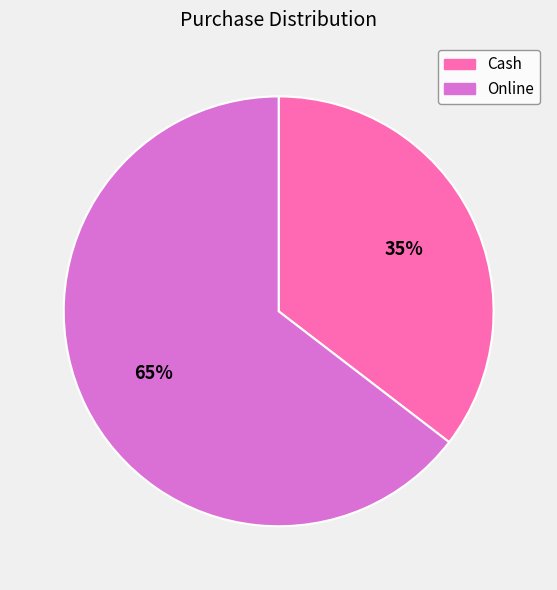

Does Cash represent more than half of the total?

No